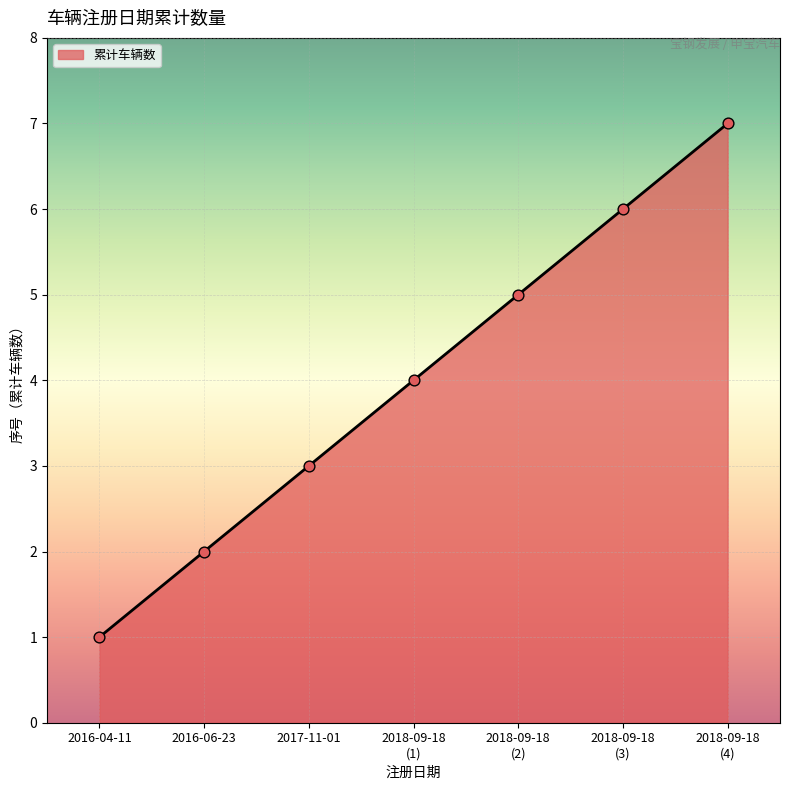

Which category has the lowest value across all series?

2016-04-11